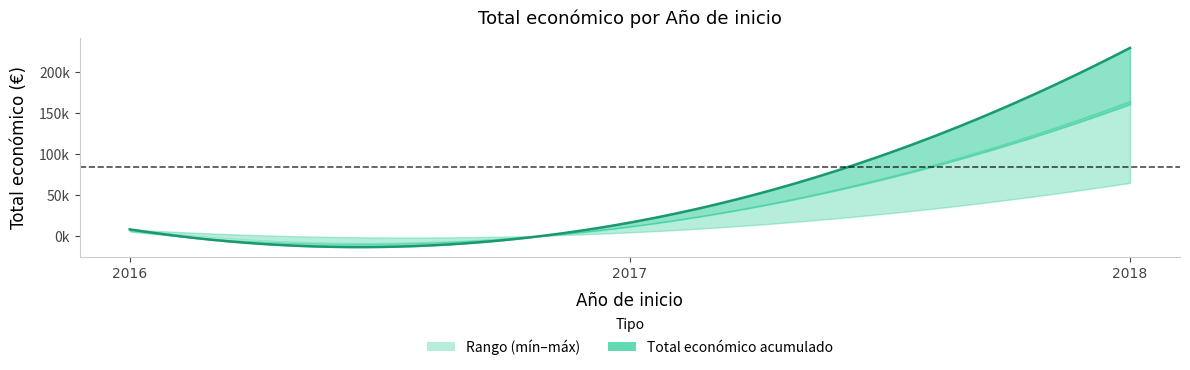

How many interior local valleys (lower than both neighbors) does the data have?

1